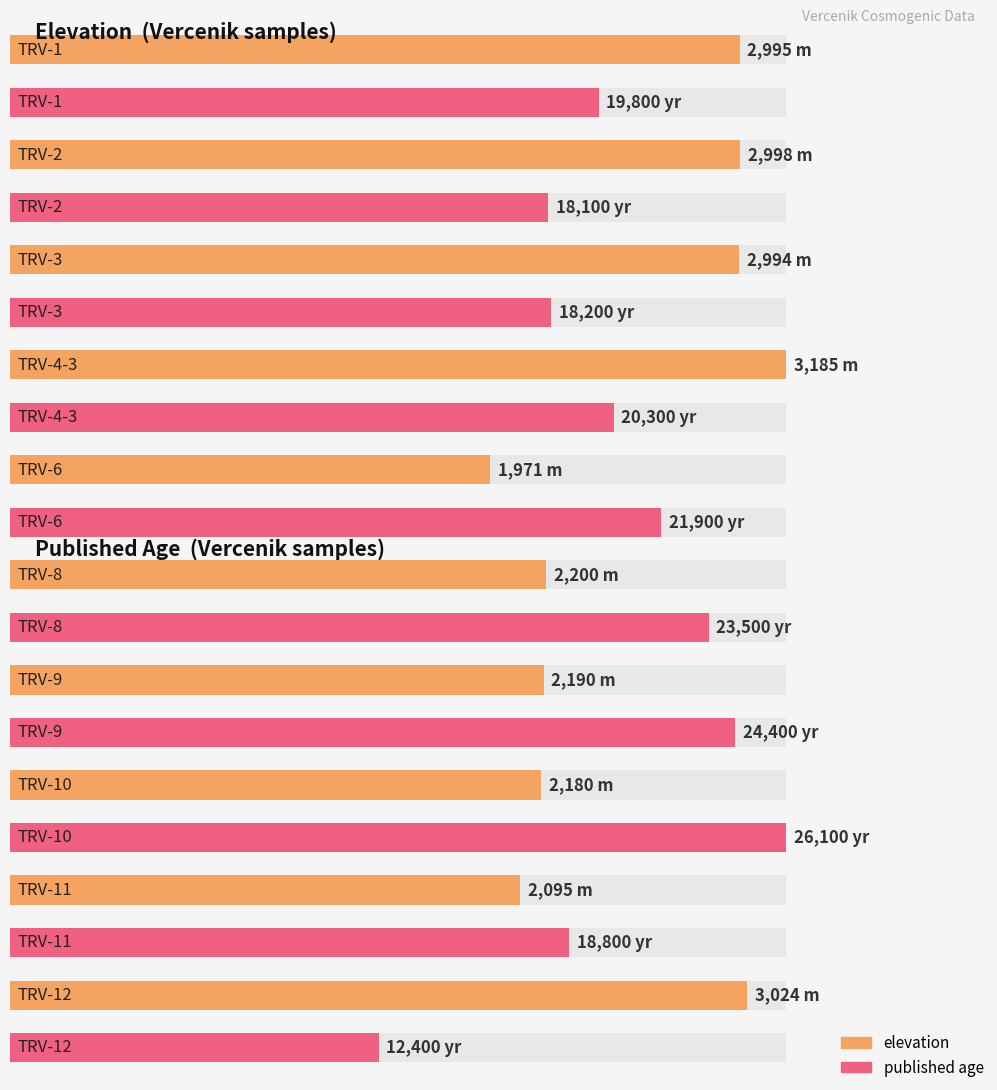

What is the minimum value for elevation?

1971